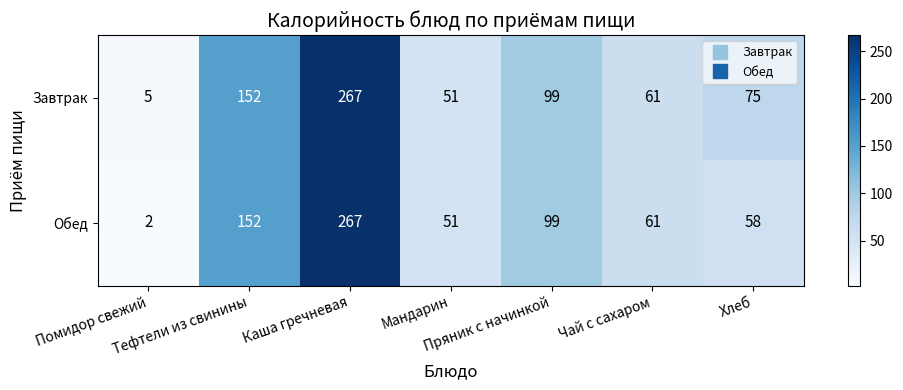

What is the maximum value for Обед?

267